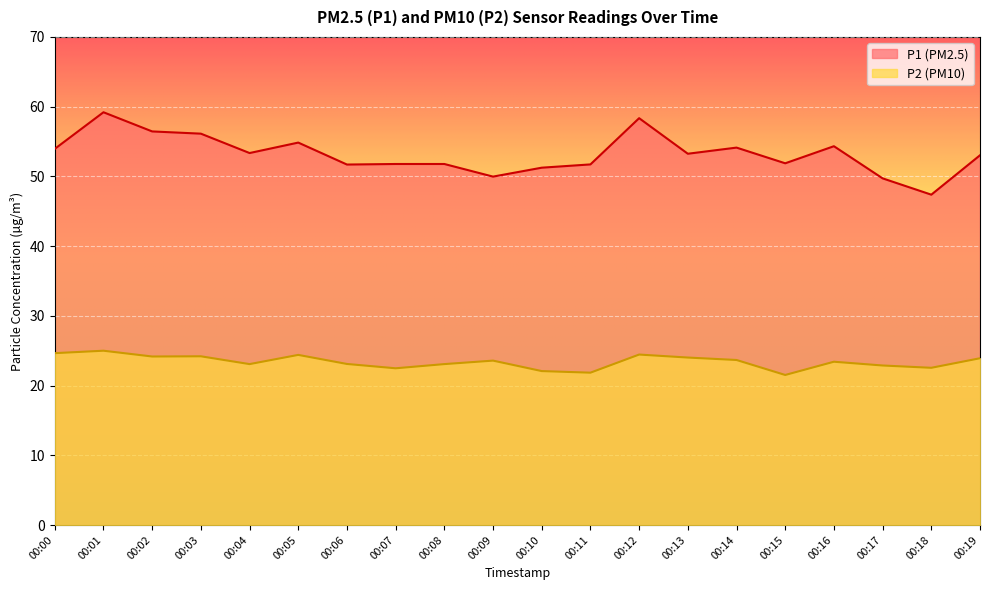

What is the lowest value of the P1 series?

47.4